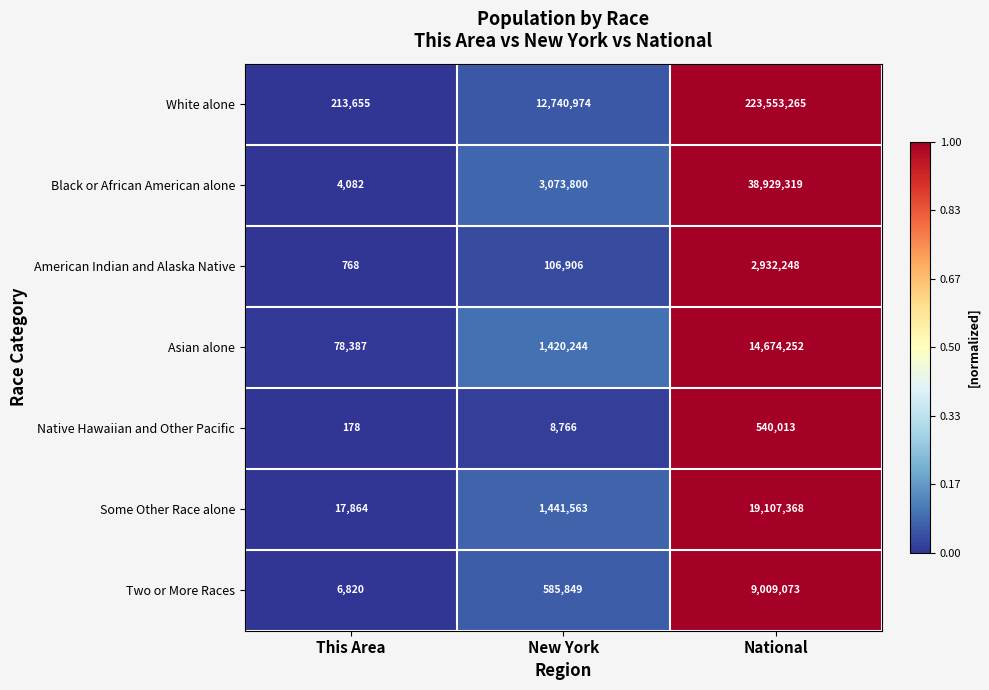

What is the difference between the highest and lowest values at New York?

12732208